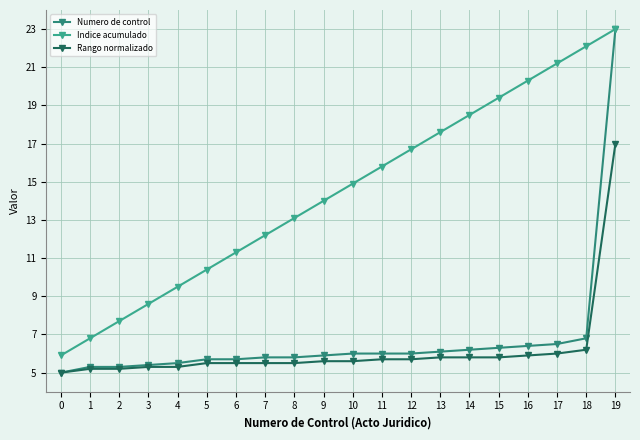

Reading left to right, what are all the values shown in this chart?

Numero de control: 5.0	5.3	5.3	5.4	5.5	5.7	5.7	5.8	5.8	5.9	6.0	6.0	6.0	6.1	6.2	6.3	6.4	6.5	6.8	23.0
Indice acumulado: 5.9	6.8	7.7	8.6	9.5	10.4	11.3	12.2	13.1	14.0	14.9	15.8	16.7	17.6	18.5	19.4	20.3	21.2	22.1	23.0
Rango normalizado: 5.0	5.2	5.2	5.3	5.3	5.5	5.5	5.5	5.5	5.6	5.6	5.7	5.7	5.8	5.8	5.8	5.9	6.0	6.2	17.0